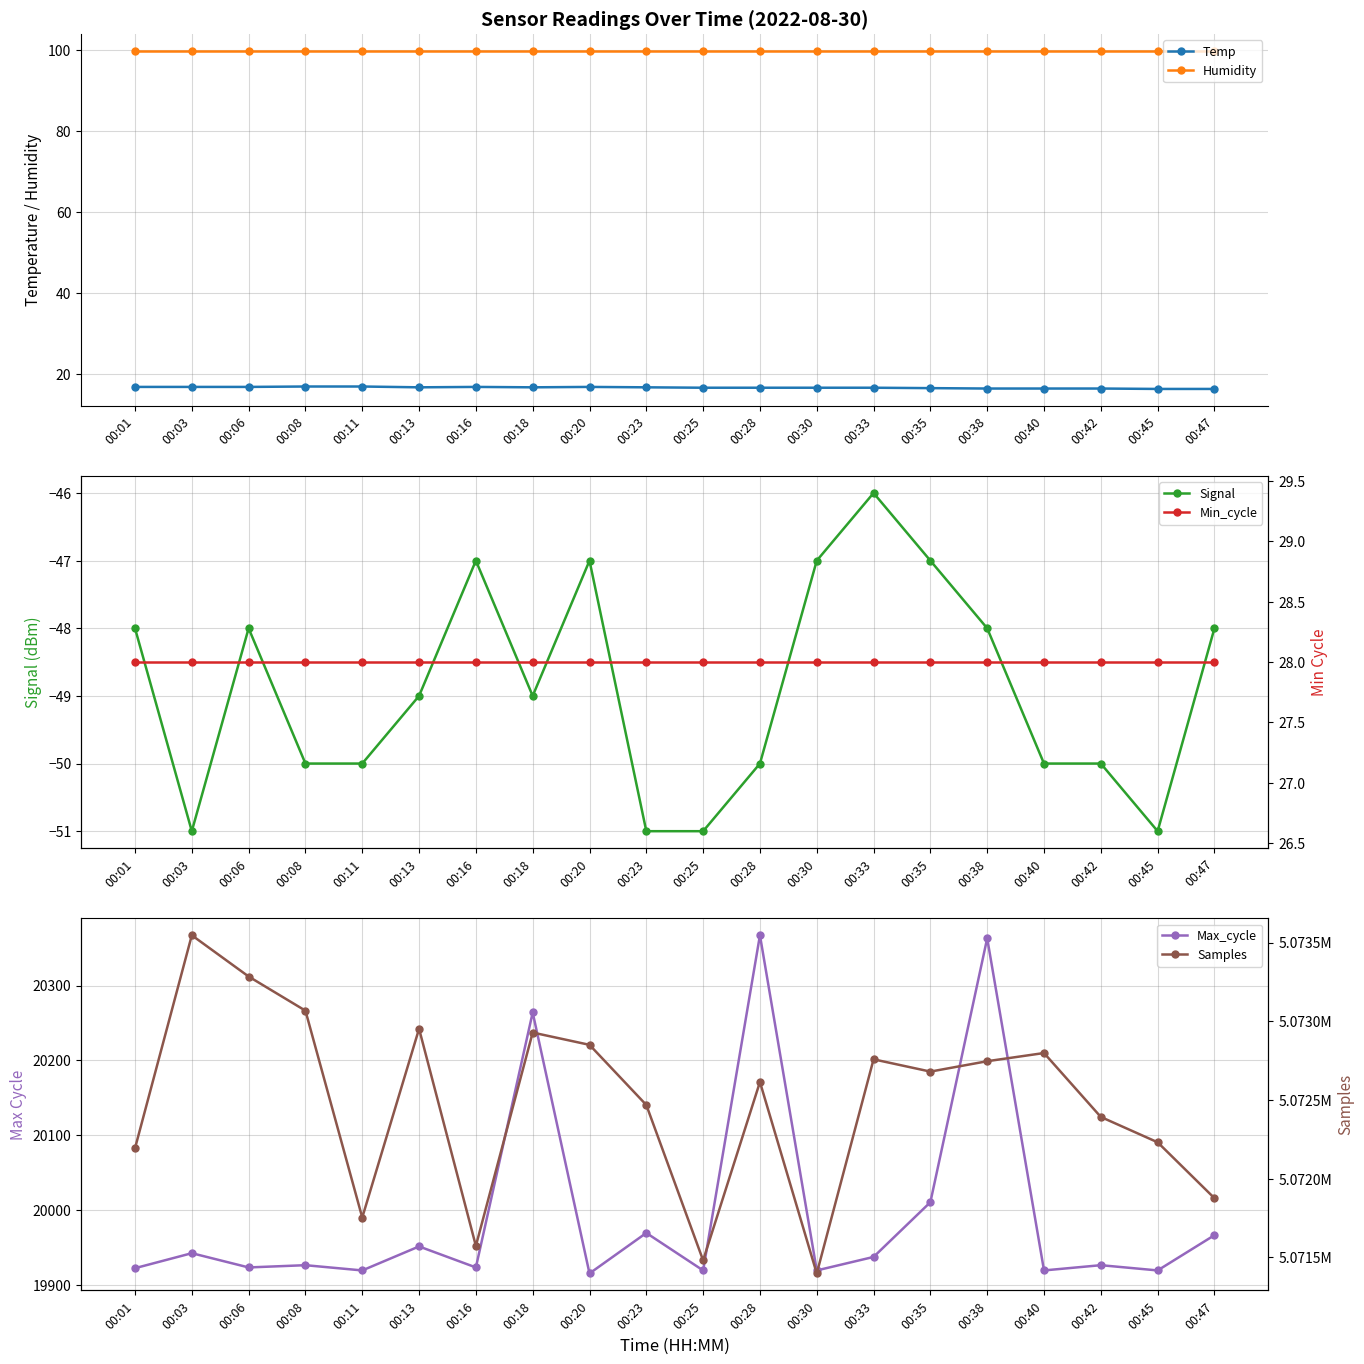

True or false: Samples and Humidity cross at least once.

False